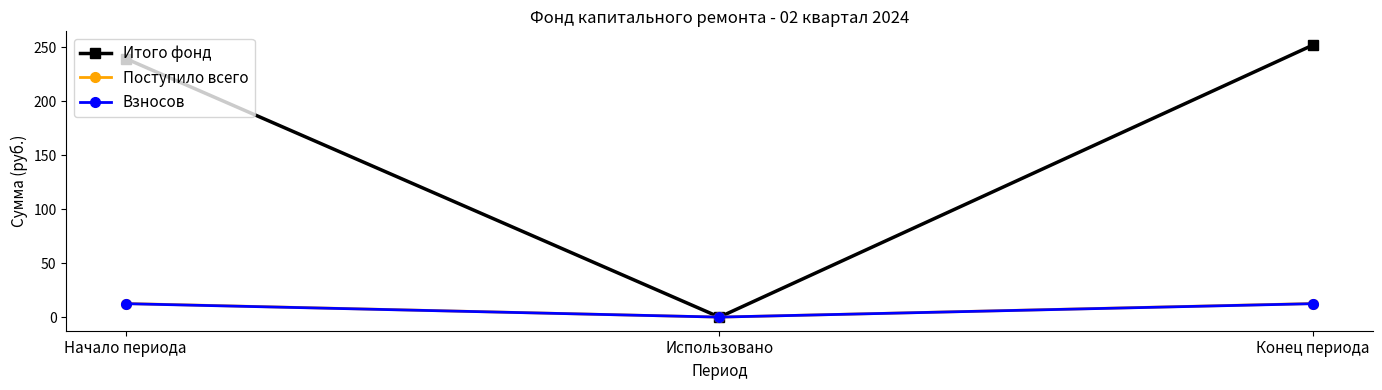

What is the difference between the second highest and minimum values in the Поступило всего series?

12.6